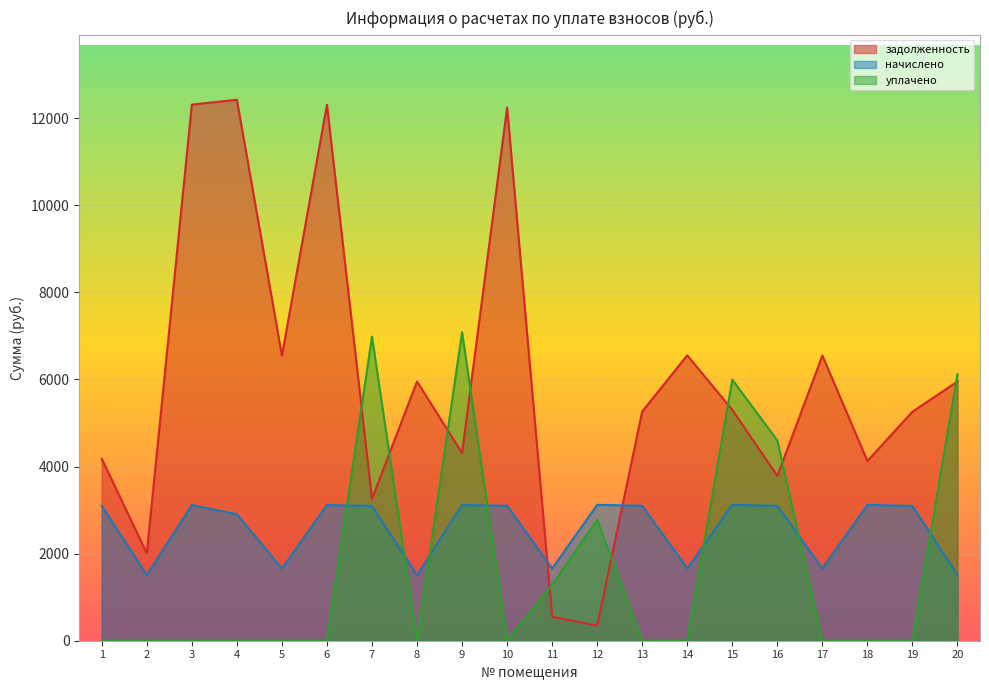

Is it true that задолженность equals 12241.8 at 10?

True